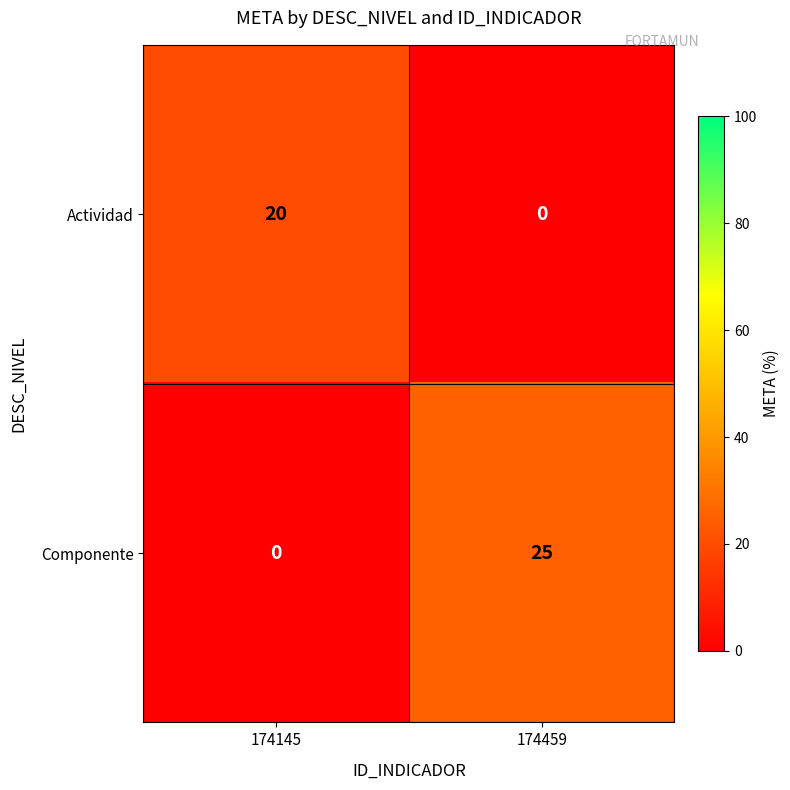

The Componente series shows 25 at 174459. True or false?

True